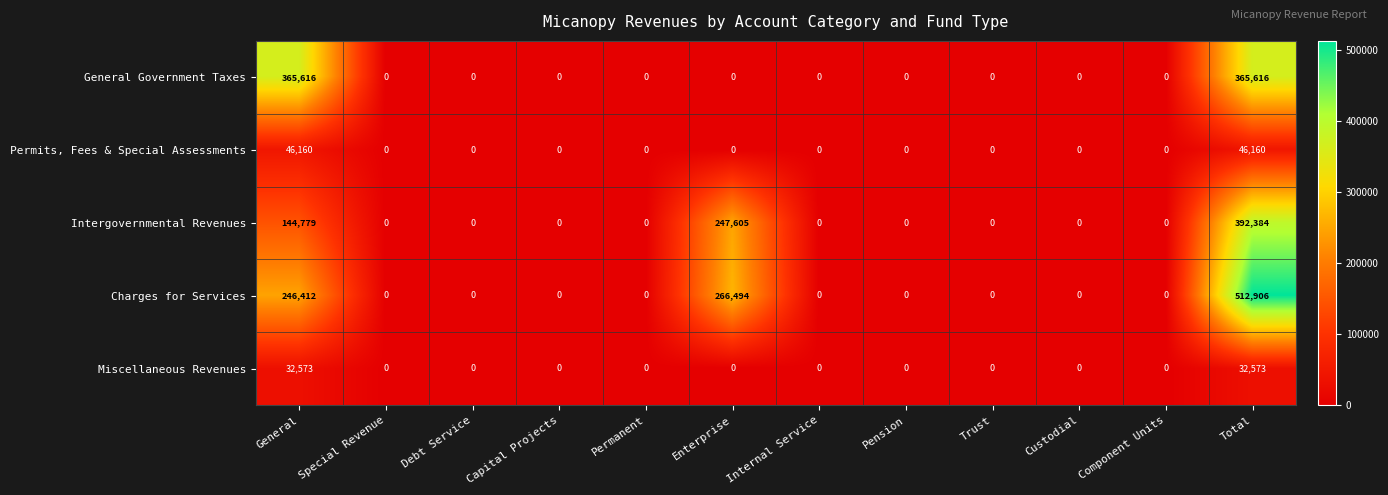

Which series has the widest spread of values?

Charges for Services